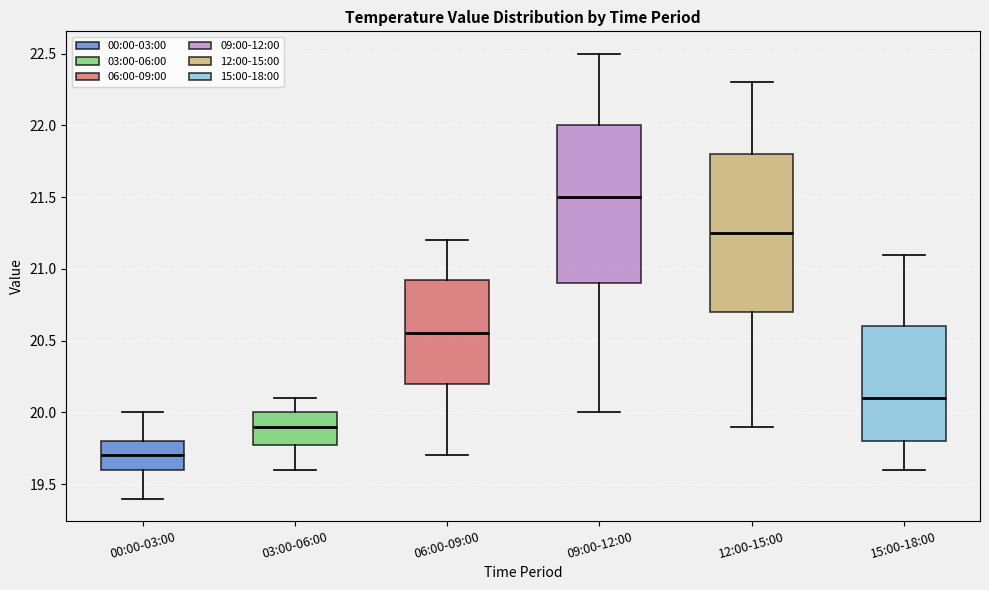

Which box's median line is the lowest?

00:00-03:00